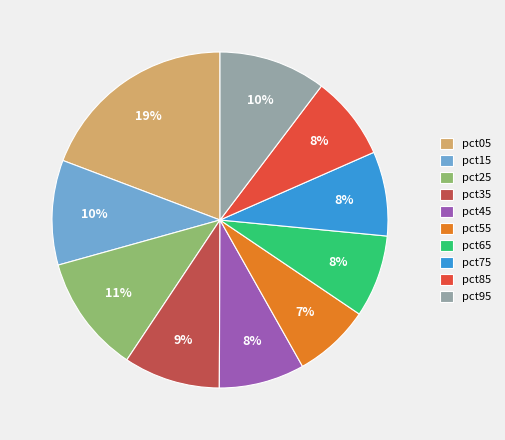

The pct25 slice represents 21% of the pie. True or false?

False